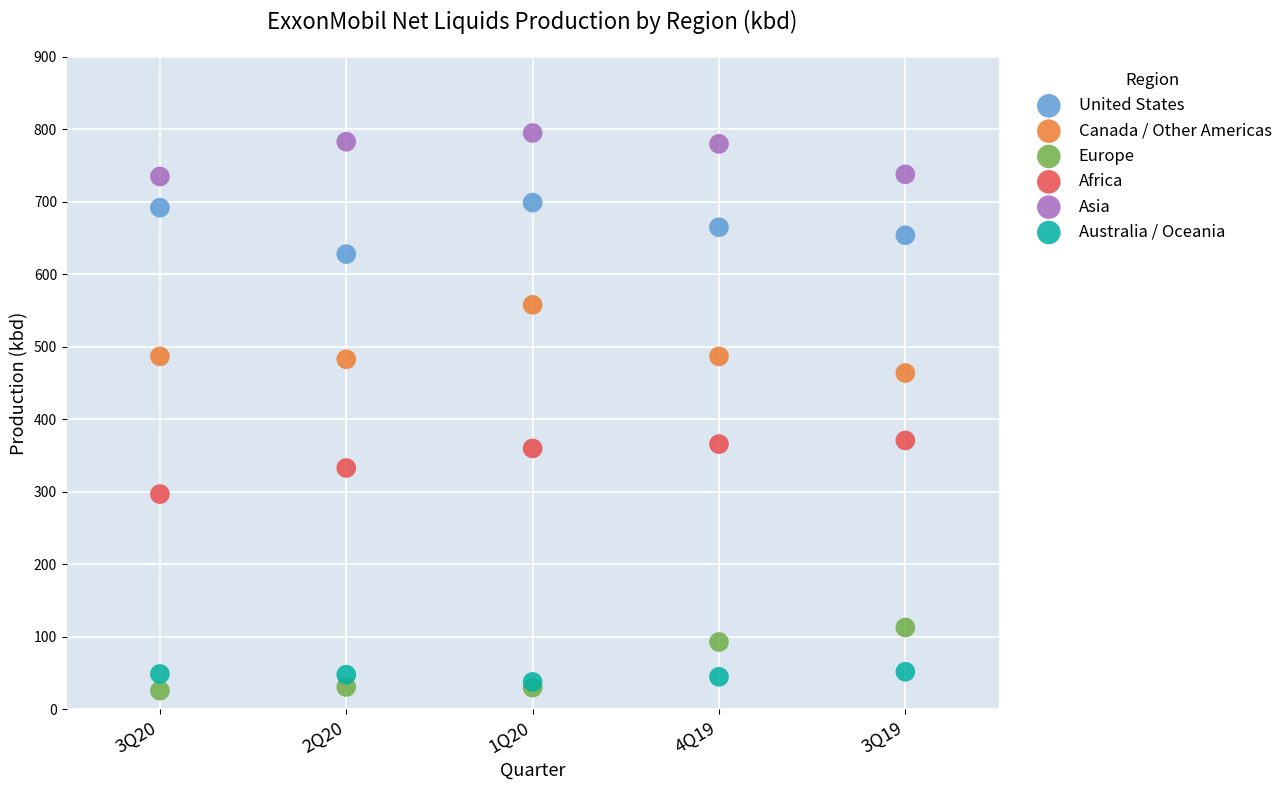

Which series reaches the maximum Y coordinate?

Asia